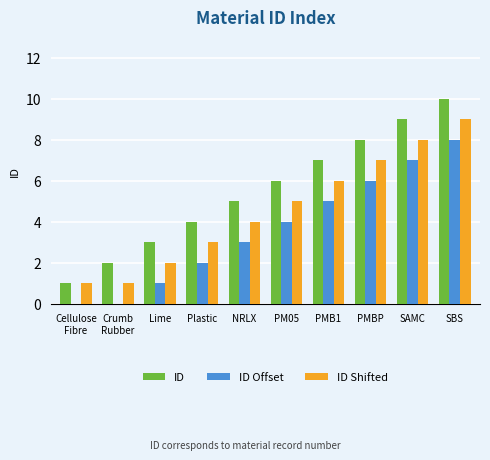

The value of ID Shifted at Lime is 2. True or false?

True